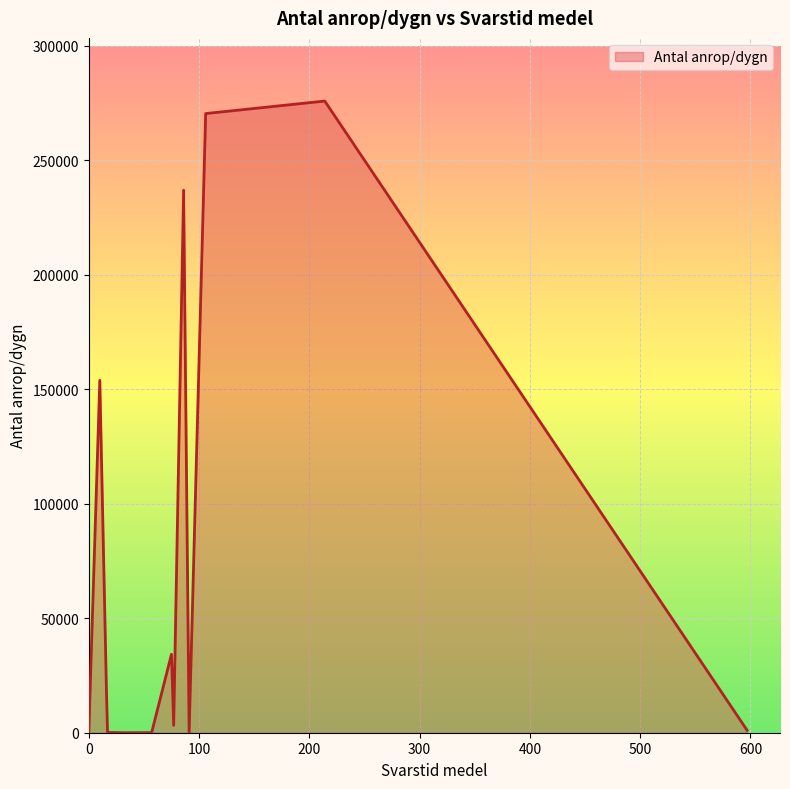

True or false: the data shows -104183.1 at 14.

False